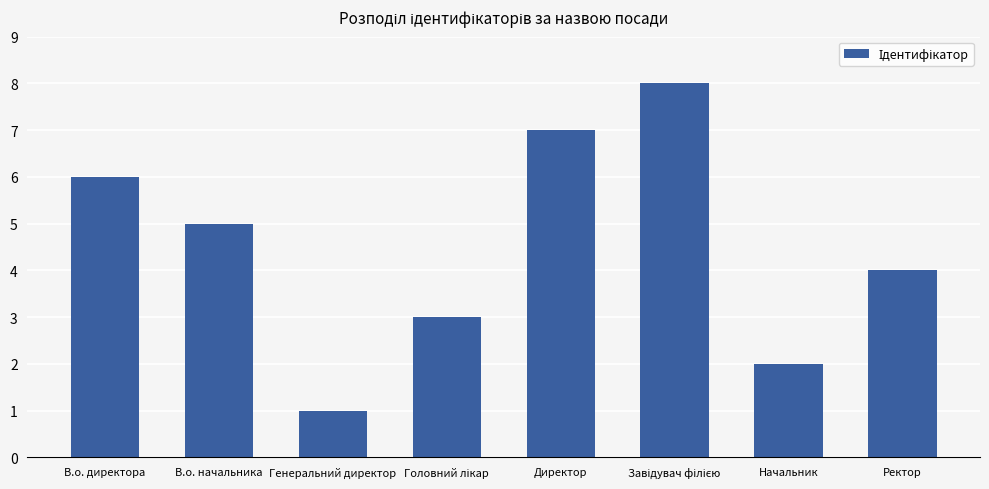

Does the chart contain any negative values?

No